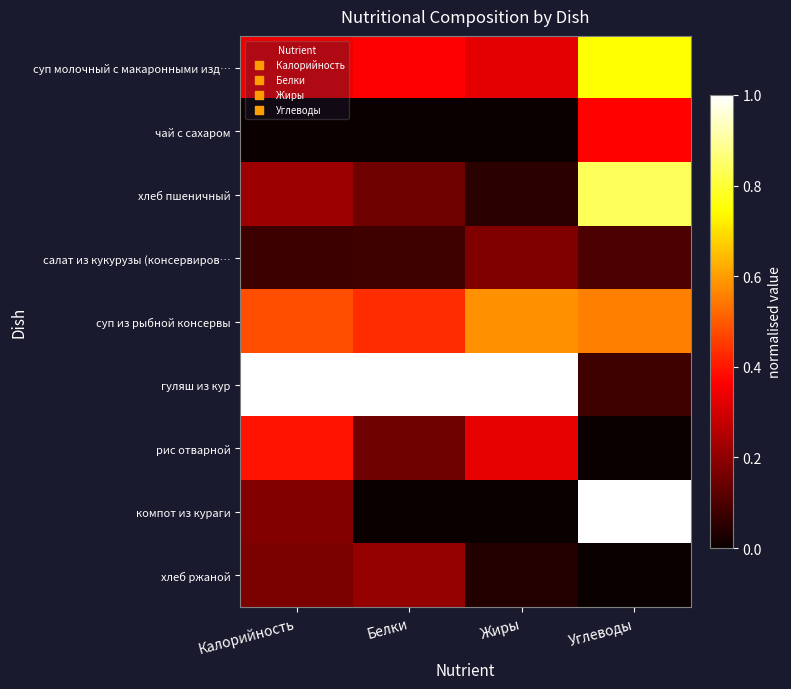

Which series changed the most between Калорийность and Жиры?

компот из кураги